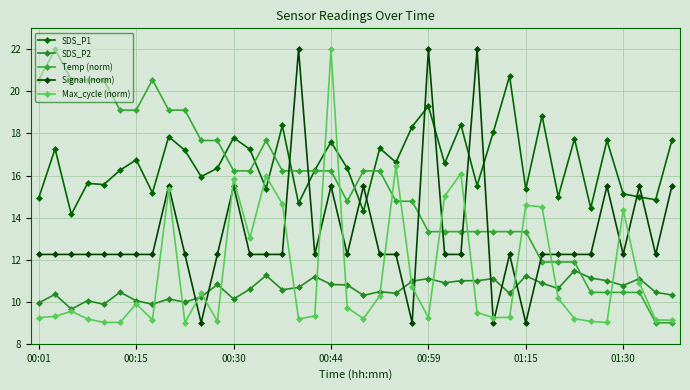

What is the highest value of the Temp (norm) series?

22.0